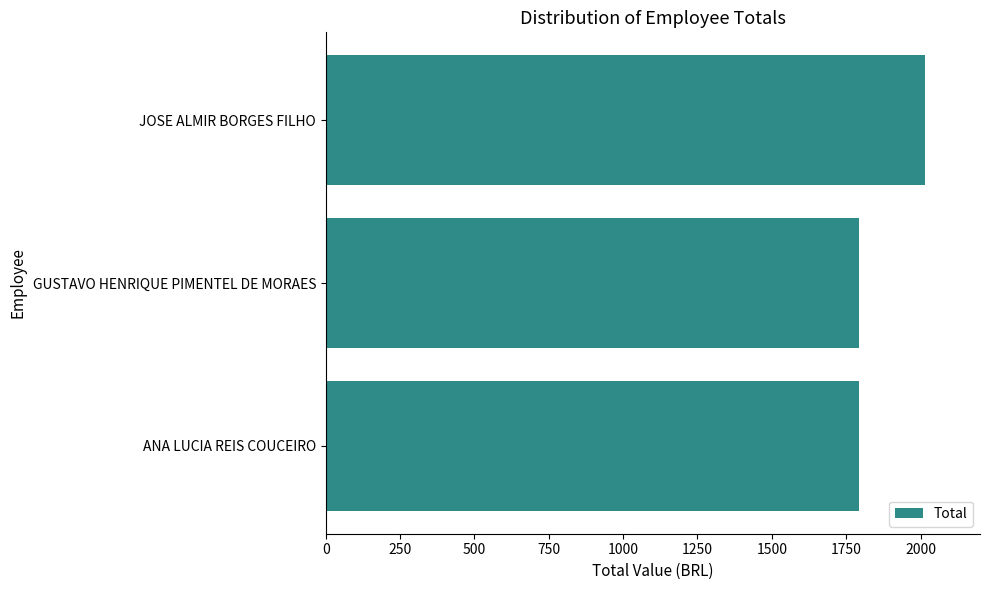

What is the average value?

1866.8